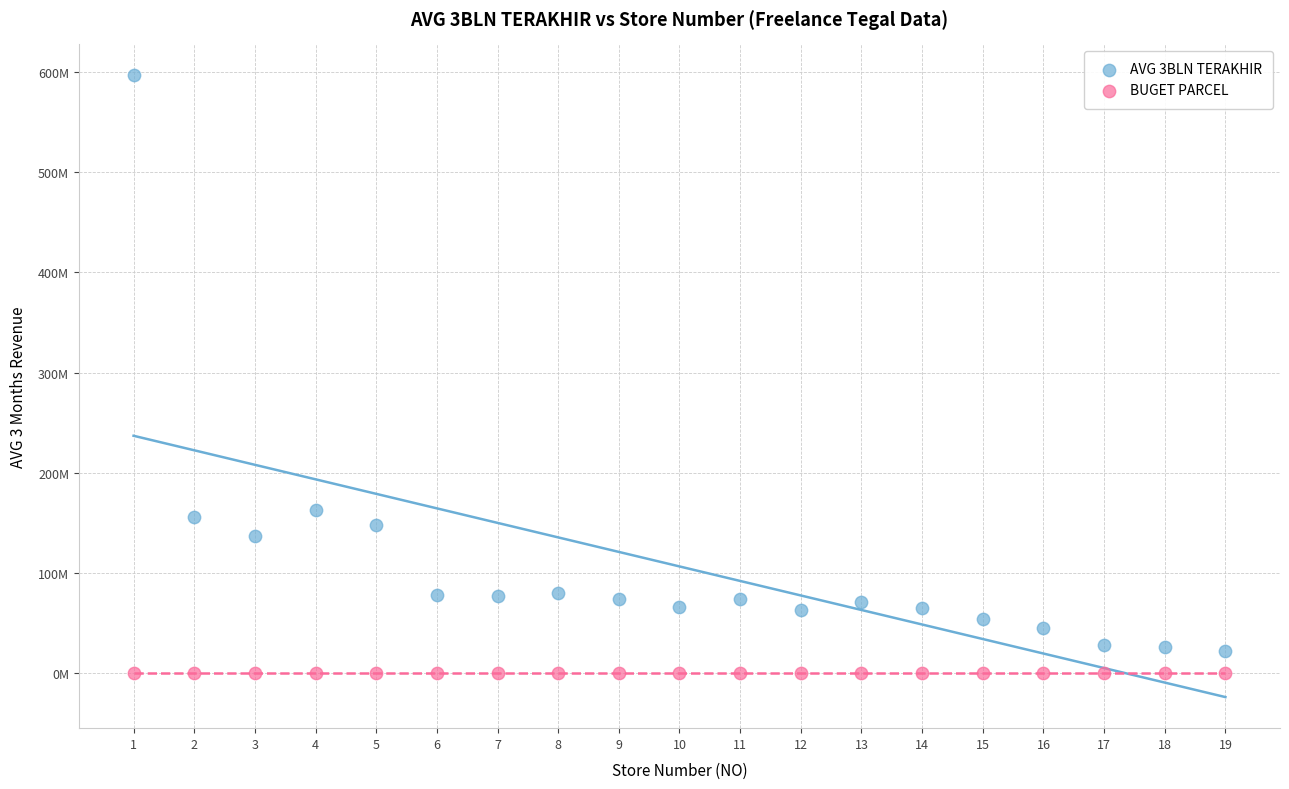

Which series contains the lowest Y value?

BUGET PARCEL